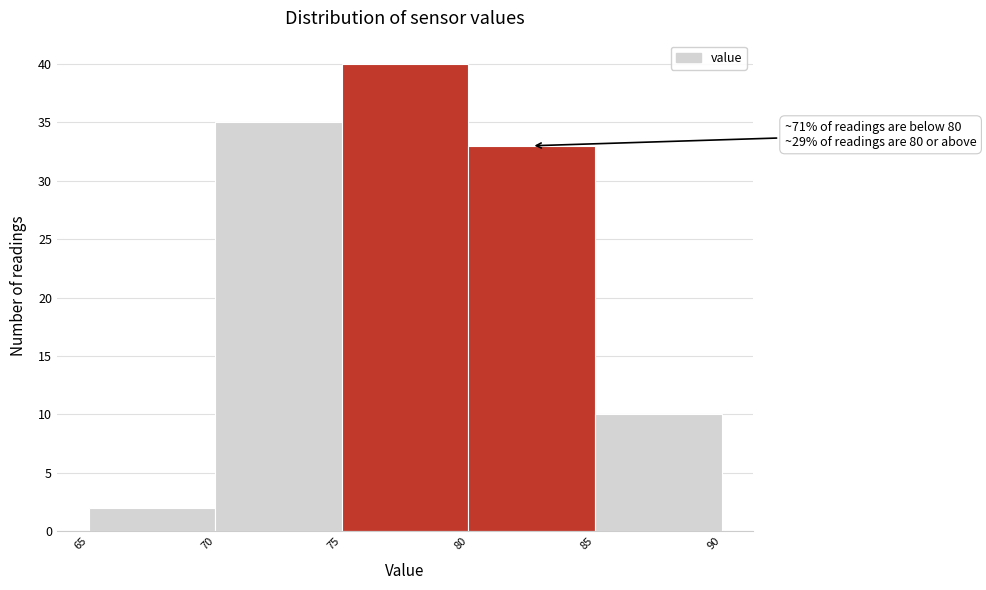

Which range on the x-axis has the tallest bar?

75 to 80